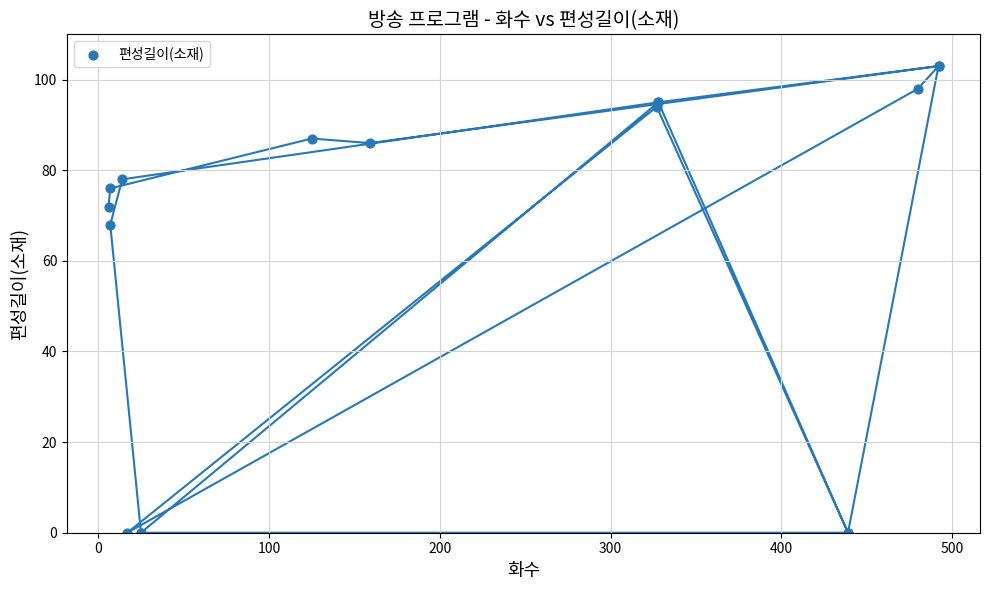

What Y value in the scatter plot is closest to 51?

68